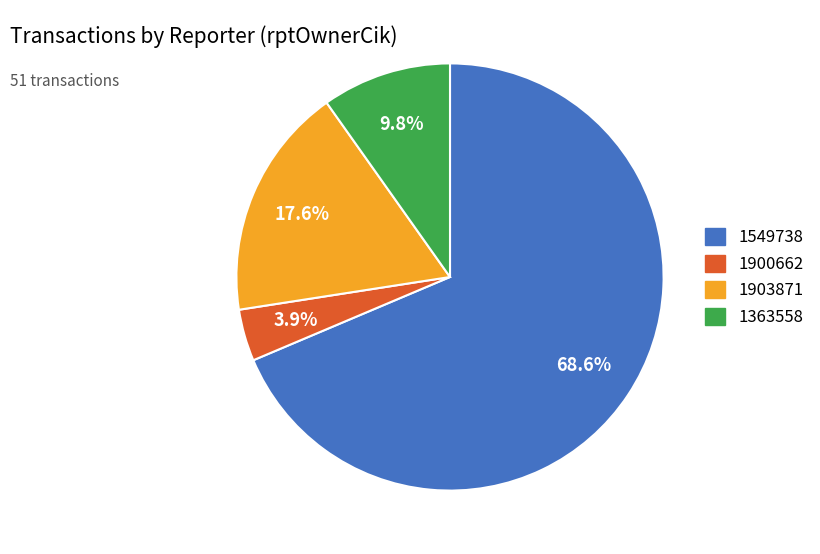

Combined, do 1900662 and 1903871 account for over 50%?

No